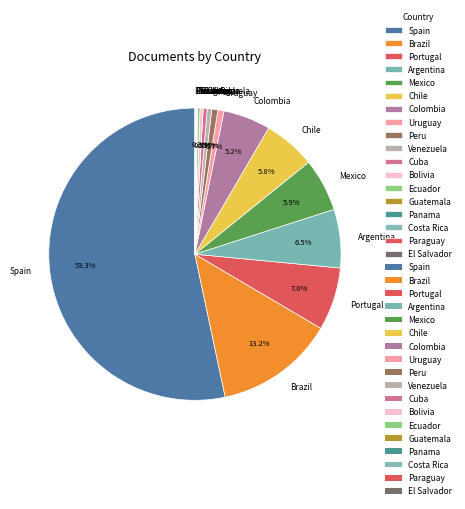

The Spain slice represents 53% of the pie. True or false?

True